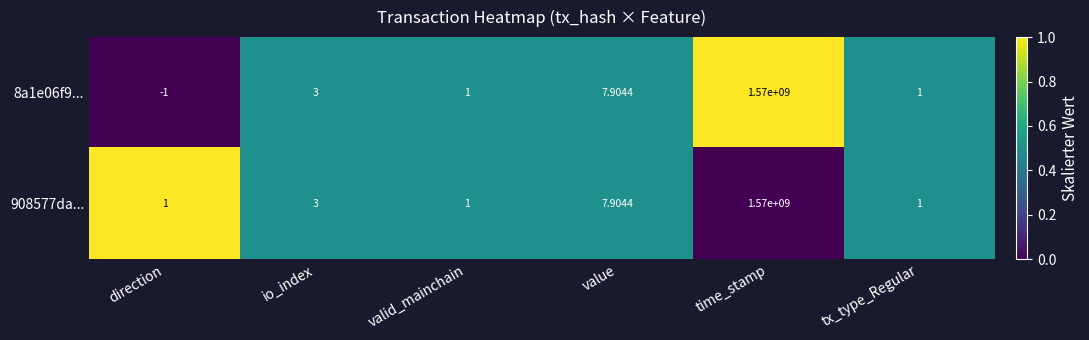

At which label is 908577da... closest to 785000000?

value